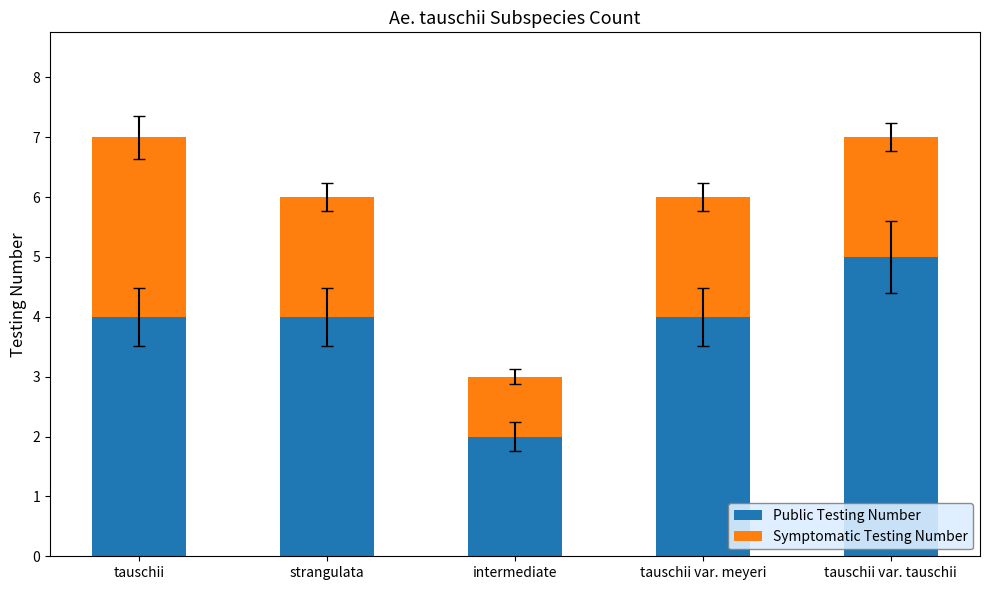

At which label does Public Testing Number reach its minimum?

intermediate